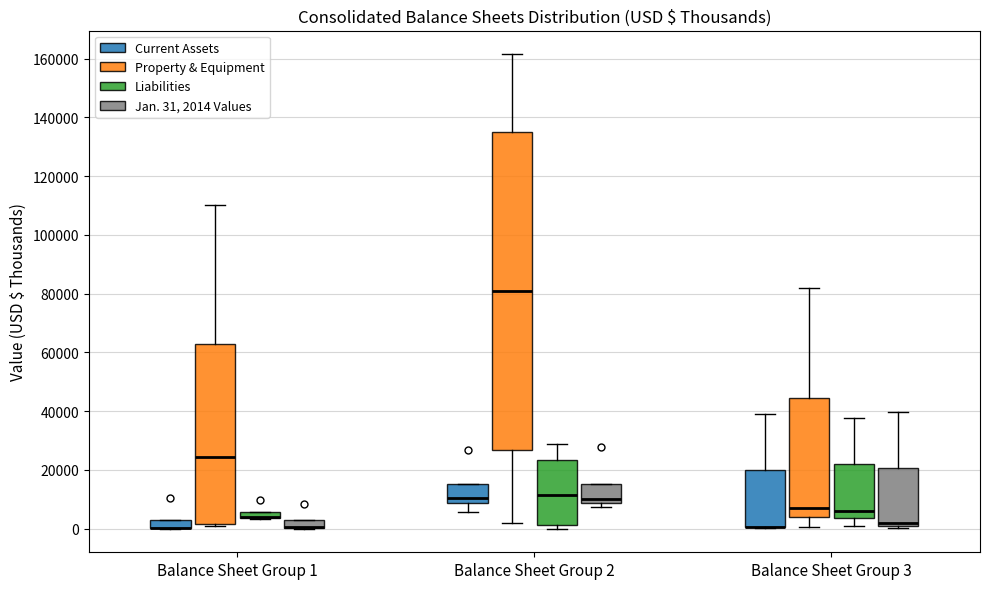

Where does the median line of the box for Balance Sheet Group 3 (Jan. 31, 2014 Values) sit on the y-axis? The values are not printed on the chart, so give them approximately, as read against the axis.

2000